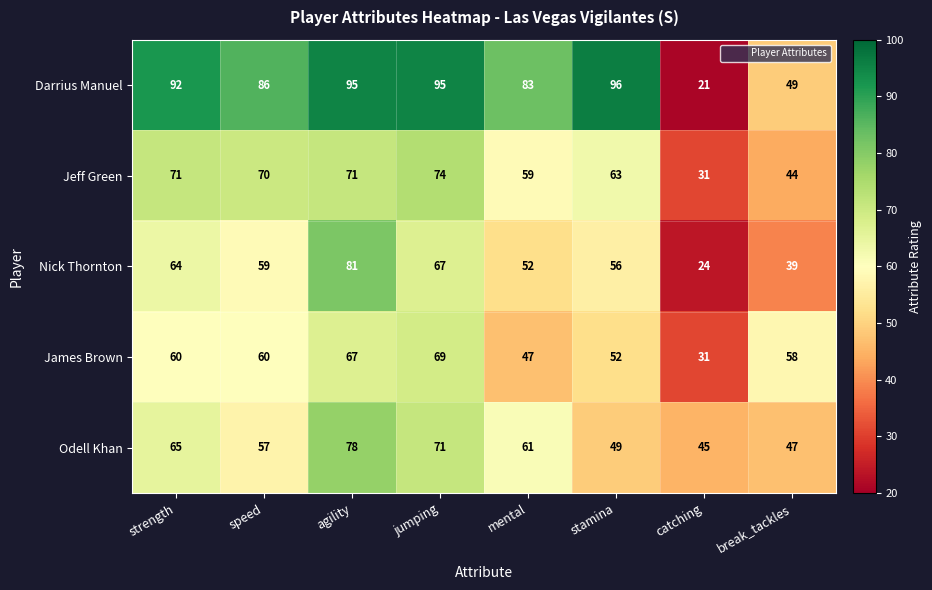

Rank the series by their maximum value, from lowest to highest.

James Brown, Jeff Green, Odell Khan, Nick Thornton, Darrius Manuel